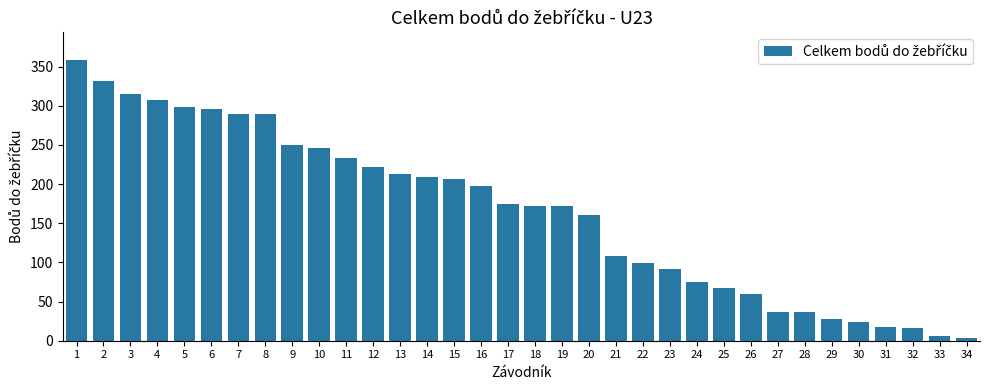

What is the change in value from 12 to 25?

-155